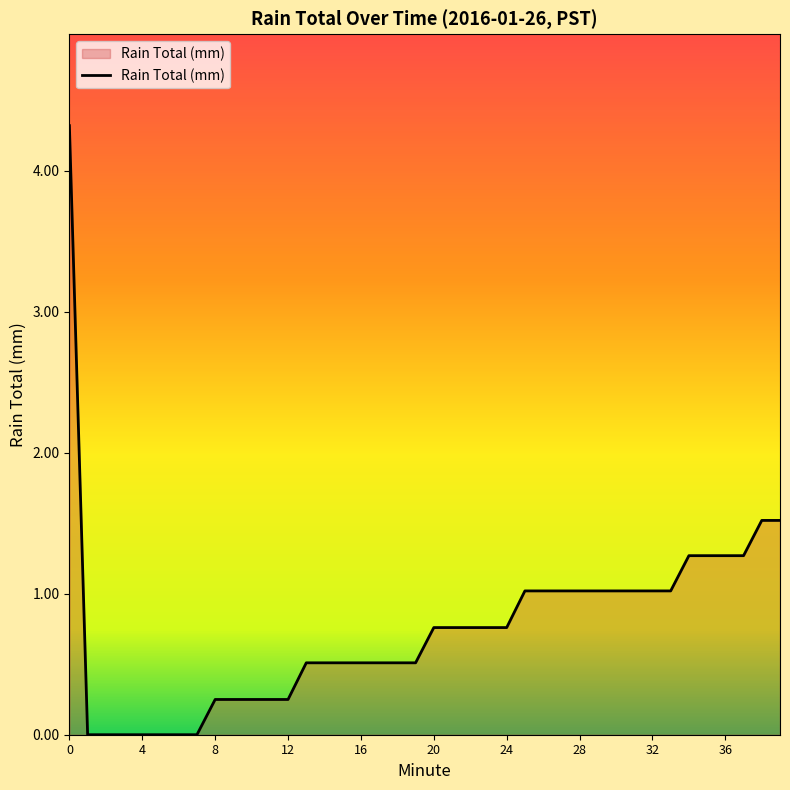

What is the maximum value shown in the chart?

4.3